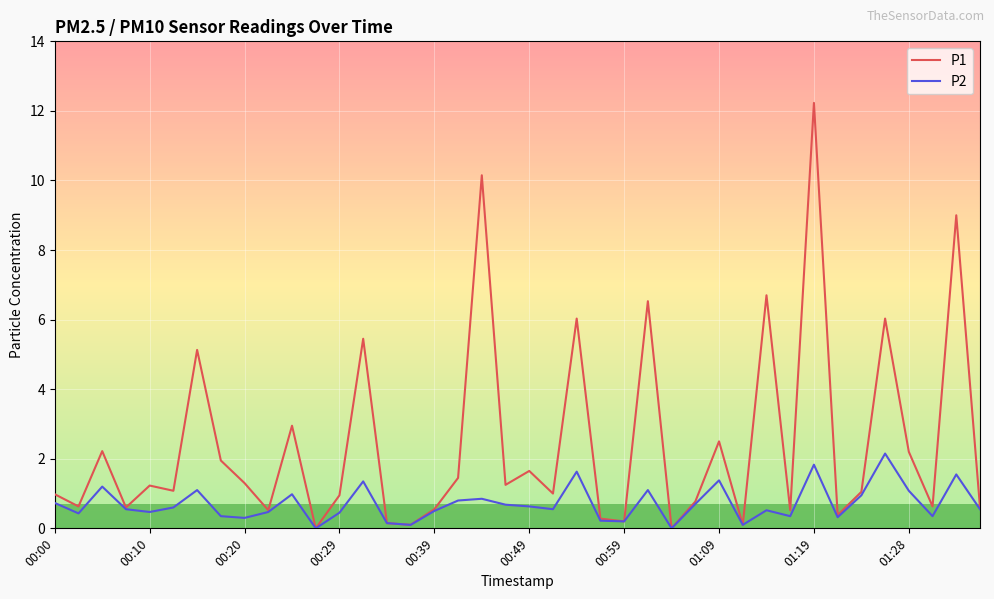

Which series has the largest range (max minus min)?

P1